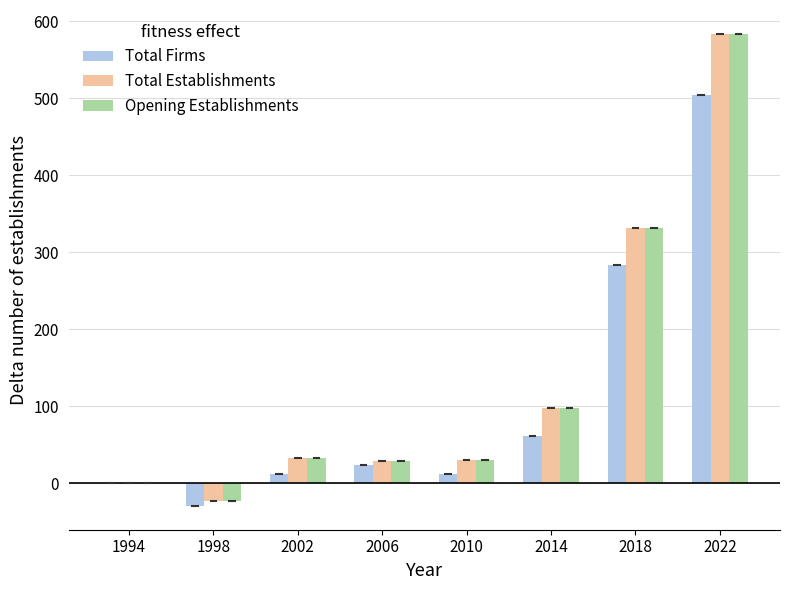

What is the sum of the Total Firms values at 1994 and 2014?

61